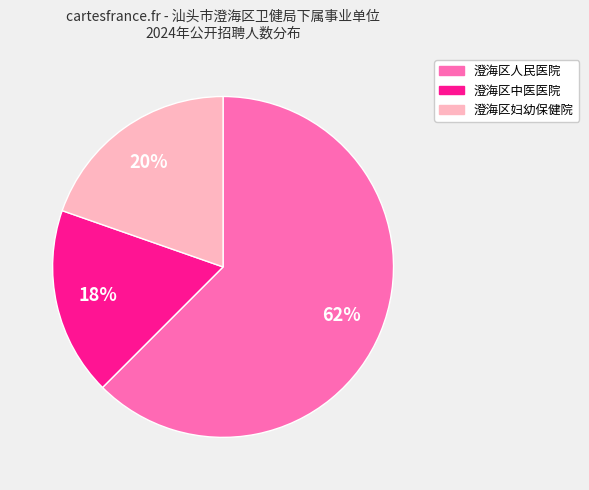

To the nearest percent, what is the combined percentage of 澄海区妇幼保健院 and 澄海区中医医院?

38%